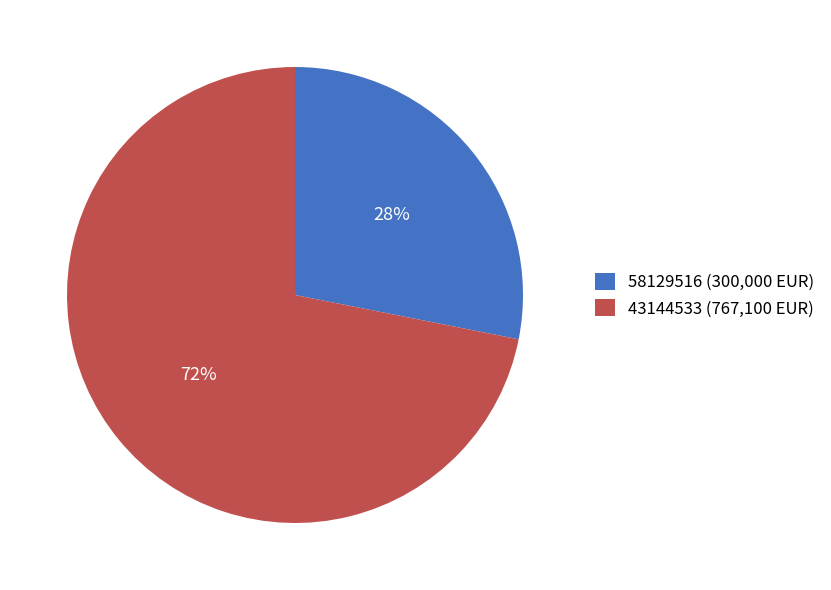

The 43144533 slice represents 72% of the pie. True or false?

True